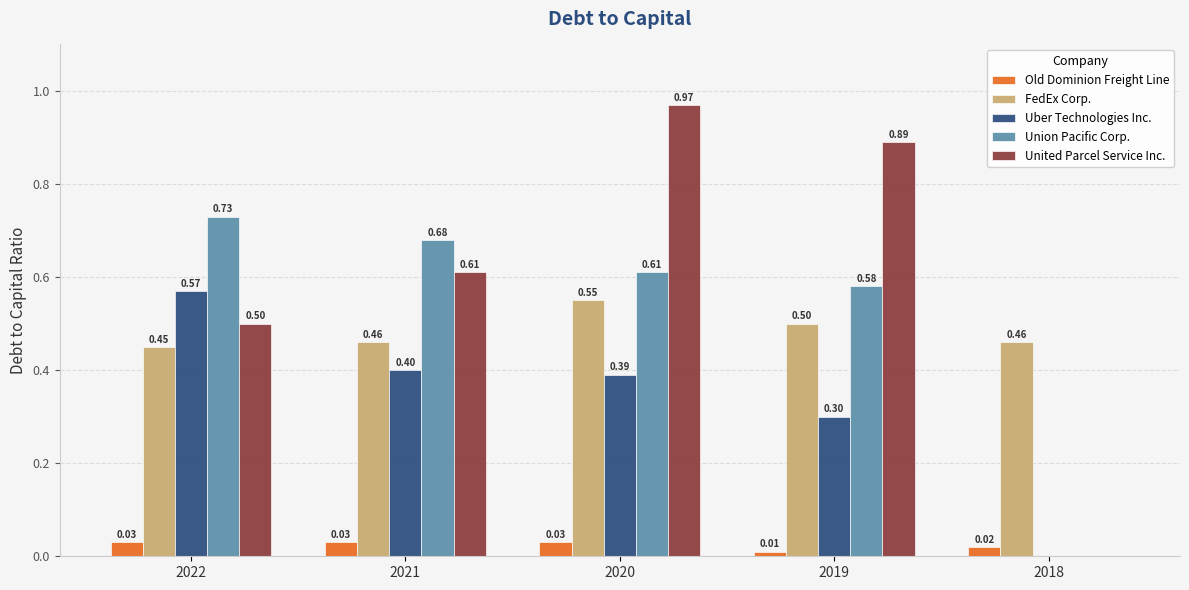

At which category is the sum across all series the highest?

2020